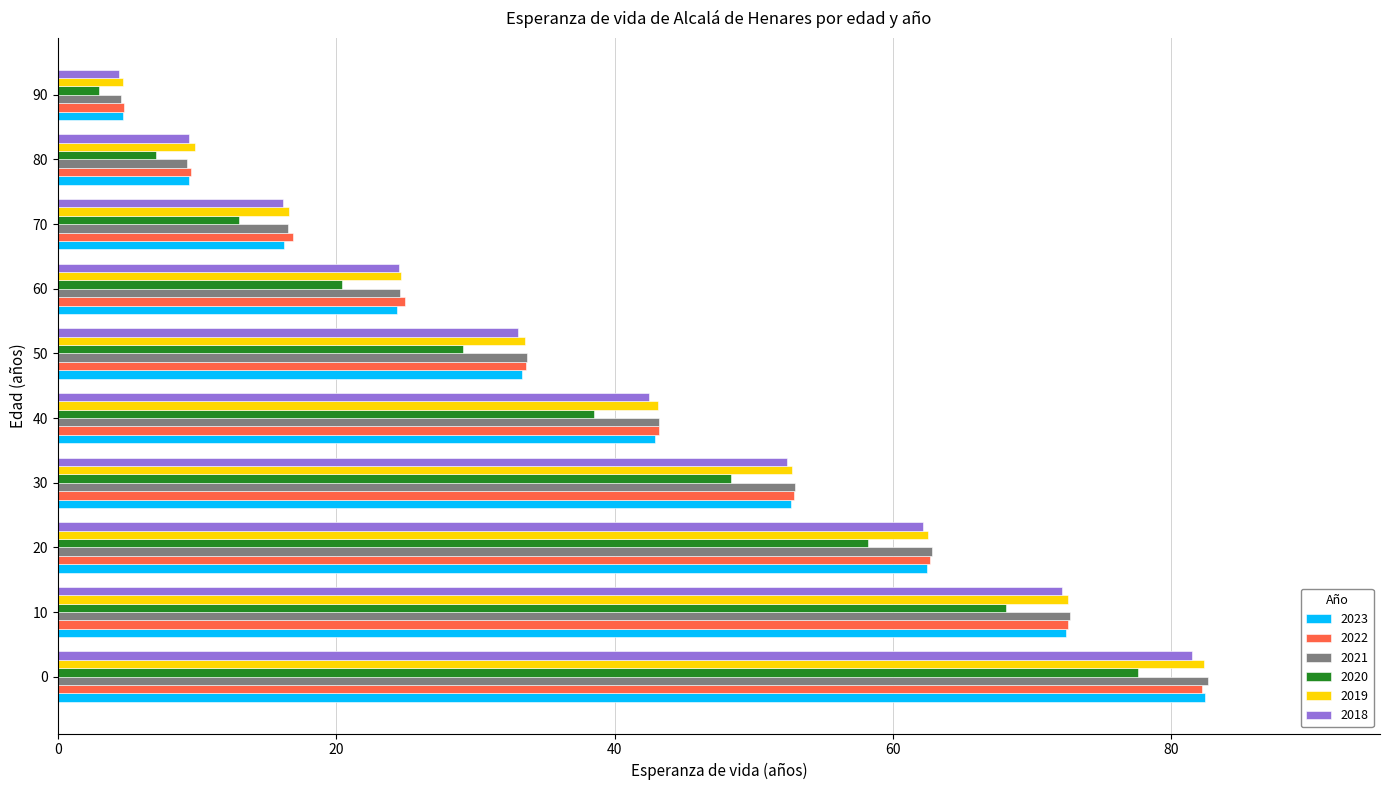

What is the minimum value for 2019?

4.7